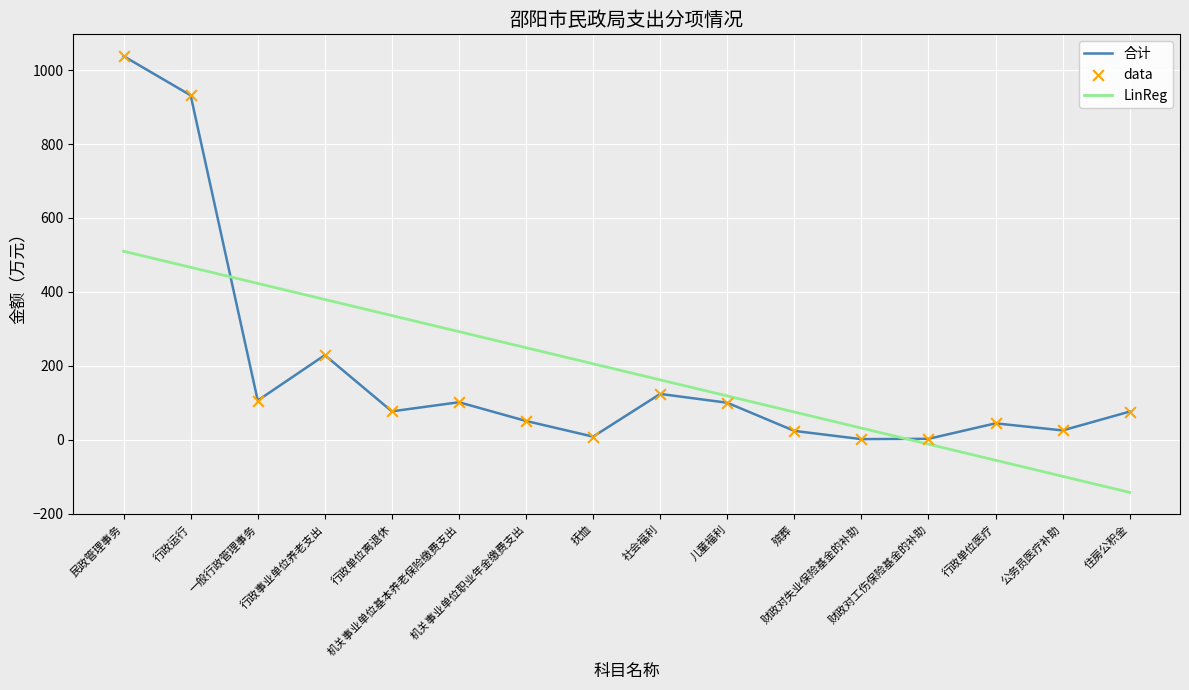

What is the difference between the maximum and minimum values in the 合计 series?

1036.3